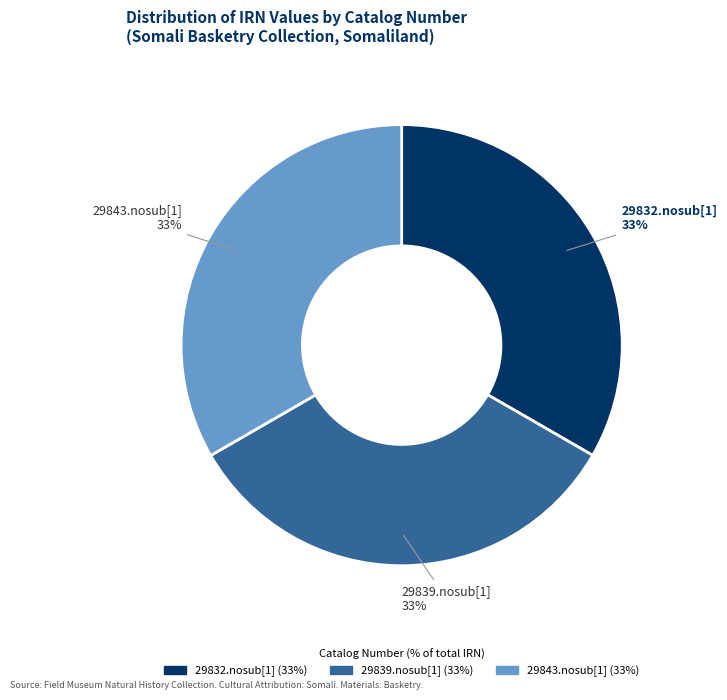

Combined, do 29832.nosub[1] and 29839.nosub[1] account for over 50%?

Yes